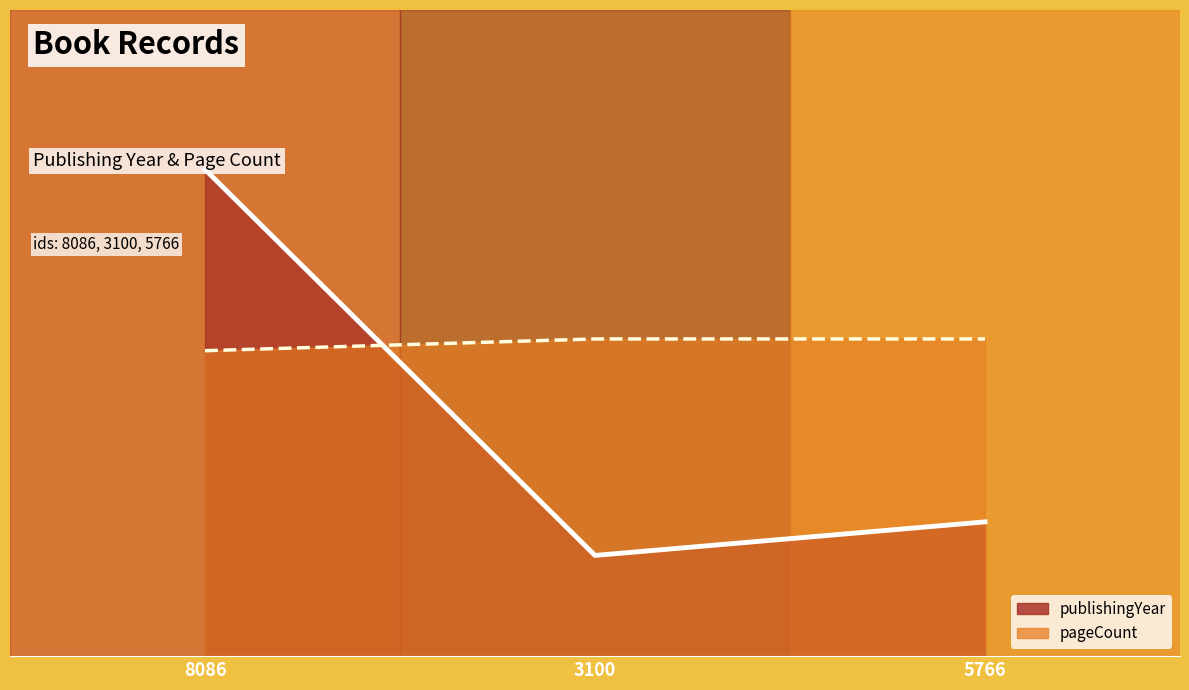

How many series are shown in this chart?

2